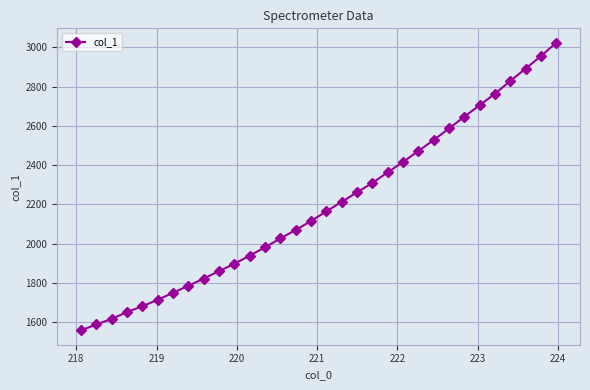

What is the value of the 26th point from the left?

2646.5